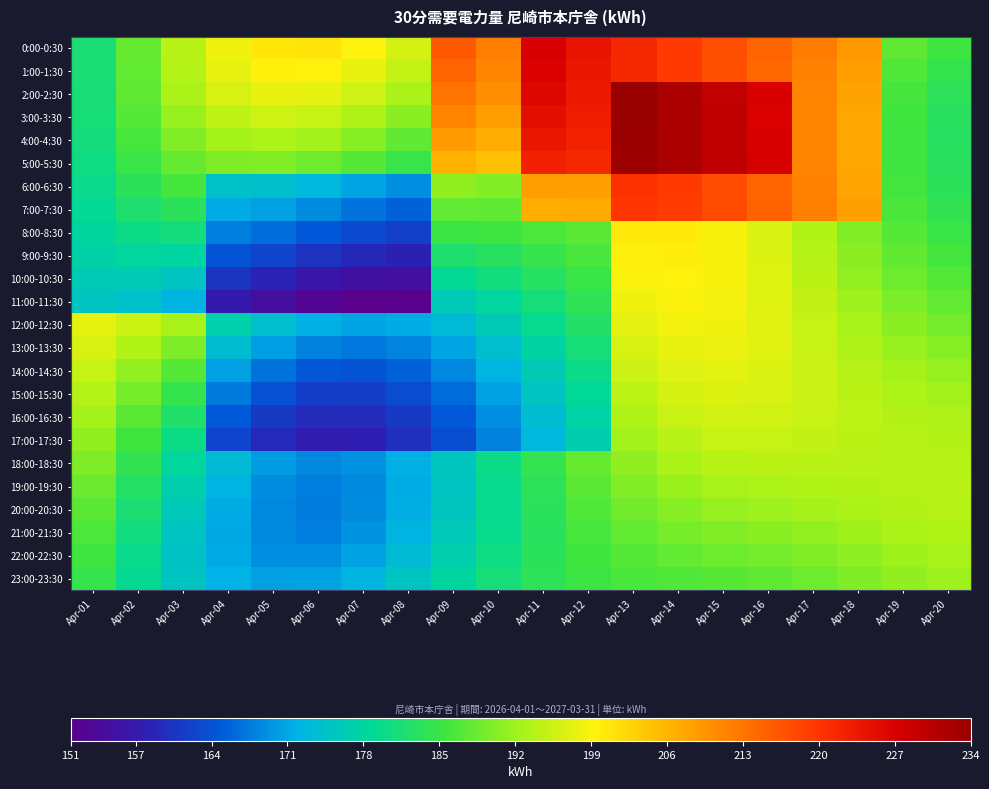

Reading left to right, list all the values displayed in this chart.

0:00-0:30: Apr-01=181.5	Apr-02=188.2	Apr-03=194.1	Apr-04=198.3	Apr-05=200.6	Apr-06=200.8	Apr-07=199.2	Apr-08=196.2	Apr-09=216.0	Apr-10=212.1	Apr-11=227.3	Apr-12=224.2	Apr-13=221.6	Apr-14=219.3	Apr-15=217.1	Apr-16=214.8	Apr-17=212.1	Apr-18=209.3	Apr-19=187.7	Apr-20=185.5
1:00-1:30: Apr-01=181.5	Apr-02=188.1	Apr-03=193.6	Apr-04=197.6	Apr-05=199.5	Apr-06=199.4	Apr-07=197.7	Apr-08=194.8	Apr-09=214.8	Apr-10=211.2	Apr-11=226.7	Apr-12=223.9	Apr-13=221.6	Apr-14=219.4	Apr-15=217.1	Apr-16=214.5	Apr-17=211.6	Apr-18=208.5	Apr-19=186.7	Apr-20=184.4
2:00-2:30: Apr-01=181.4	Apr-02=187.7	Apr-03=192.8	Apr-04=196.3	Apr-05=197.8	Apr-06=197.5	Apr-07=195.7	Apr-08=192.9	Apr-09=213.2	Apr-10=210.0	Apr-11=226.0	Apr-12=223.6	Apr-13=234.0	Apr-14=231.9	Apr-15=229.6	Apr-16=226.9	Apr-17=211.2	Apr-18=207.9	Apr-19=186.0	Apr-20=183.7
3:00-3:30: Apr-01=181.2	Apr-02=187.0	Apr-03=191.6	Apr-04=194.6	Apr-05=195.7	Apr-06=195.1	Apr-07=193.2	Apr-08=190.6	Apr-09=211.2	Apr-10=208.5	Apr-11=225.0	Apr-12=223.1	Apr-13=233.8	Apr-14=231.9	Apr-15=229.7	Apr-16=226.9	Apr-17=211.0	Apr-18=207.6	Apr-19=185.6	Apr-20=183.2
4:00-4:30: Apr-01=180.8	Apr-02=186.1	Apr-03=190.1	Apr-04=192.4	Apr-05=193.0	Apr-06=192.2	Apr-07=190.3	Apr-08=187.9	Apr-09=208.9	Apr-10=206.8	Apr-11=223.9	Apr-12=222.4	Apr-13=233.6	Apr-14=231.9	Apr-15=229.8	Apr-16=226.9	Apr-17=211.0	Apr-18=207.4	Apr-19=185.4	Apr-20=183.0
5:00-5:30: Apr-01=180.4	Apr-02=184.9	Apr-03=188.2	Apr-04=189.8	Apr-05=190.0	Apr-06=188.9	Apr-07=187.0	Apr-08=184.9	Apr-09=206.4	Apr-10=204.8	Apr-11=222.5	Apr-12=221.7	Apr-13=233.3	Apr-14=231.9	Apr-15=229.9	Apr-16=227.0	Apr-17=211.1	Apr-18=207.5	Apr-19=185.5	Apr-20=183.2
6:00-6:30: Apr-01=179.8	Apr-02=183.5	Apr-03=186.0	Apr-04=174.4	Apr-05=174.0	Apr-06=172.7	Apr-07=170.9	Apr-08=169.0	Apr-09=191.1	Apr-10=190.2	Apr-11=208.5	Apr-12=208.2	Apr-13=220.3	Apr-14=219.3	Apr-15=217.4	Apr-16=214.7	Apr-17=211.4	Apr-18=207.8	Apr-19=185.8	Apr-20=183.5
7:00-7:30: Apr-01=179.0	Apr-02=181.9	Apr-03=183.5	Apr-04=171.2	Apr-05=170.3	Apr-06=168.8	Apr-07=167.0	Apr-08=165.5	Apr-09=188.1	Apr-10=187.9	Apr-11=206.9	Apr-12=207.2	Apr-13=219.8	Apr-14=219.1	Apr-15=217.5	Apr-16=215.0	Apr-17=211.7	Apr-18=208.2	Apr-19=186.3	Apr-20=184.1
8:00-8:30: Apr-01=178.2	Apr-02=180.2	Apr-03=180.9	Apr-04=167.8	Apr-05=166.4	Apr-06=164.7	Apr-07=163.0	Apr-08=161.9	Apr-09=185.1	Apr-10=185.5	Apr-11=186.4	Apr-12=187.4	Apr-13=200.4	Apr-14=200.1	Apr-15=198.8	Apr-16=196.4	Apr-17=193.3	Apr-18=190.0	Apr-19=187.0	Apr-20=184.9
9:00-9:30: Apr-01=177.3	Apr-02=178.3	Apr-03=178.1	Apr-04=164.3	Apr-05=162.4	Apr-06=160.5	Apr-07=159.0	Apr-08=158.2	Apr-09=182.0	Apr-10=183.1	Apr-11=184.7	Apr-12=186.2	Apr-13=199.8	Apr-14=199.8	Apr-15=198.8	Apr-16=196.6	Apr-17=193.8	Apr-18=190.6	Apr-19=187.9	Apr-20=185.9
10:00-10:30: Apr-01=176.3	Apr-02=176.3	Apr-03=175.1	Apr-04=160.7	Apr-05=158.3	Apr-06=156.3	Apr-07=154.9	Apr-08=154.6	Apr-09=178.9	Apr-10=180.7	Apr-11=182.9	Apr-12=185.0	Apr-13=199.0	Apr-14=199.5	Apr-15=198.7	Apr-16=196.8	Apr-17=194.2	Apr-18=191.3	Apr-19=188.8	Apr-20=187.0
11:00-11:30: Apr-01=175.2	Apr-02=174.2	Apr-03=172.2	Apr-04=157.0	Apr-05=154.3	Apr-06=152.2	Apr-07=151.0	Apr-08=151.1	Apr-09=176.0	Apr-10=178.3	Apr-11=181.1	Apr-12=183.7	Apr-13=198.2	Apr-14=199.0	Apr-15=198.5	Apr-16=197.0	Apr-17=194.6	Apr-18=192.0	Apr-19=189.7	Apr-20=188.1
12:00-12:30: Apr-01=197.5	Apr-02=195.6	Apr-03=192.7	Apr-04=177.0	Apr-05=173.9	Apr-06=171.7	Apr-07=170.8	Apr-08=171.3	Apr-09=173.2	Apr-10=176.1	Apr-11=179.4	Apr-12=182.5	Apr-13=197.3	Apr-14=198.4	Apr-15=198.3	Apr-16=197.0	Apr-17=195.0	Apr-18=192.7	Apr-19=190.7	Apr-20=189.2
13:00-13:30: Apr-01=196.2	Apr-02=193.4	Apr-03=189.9	Apr-04=173.6	Apr-05=170.3	Apr-06=168.0	Apr-07=167.3	Apr-08=168.3	Apr-09=170.6	Apr-10=174.0	Apr-11=177.8	Apr-12=181.2	Apr-13=196.4	Apr-14=197.8	Apr-15=197.9	Apr-16=196.9	Apr-17=195.2	Apr-18=193.3	Apr-19=191.6	Apr-20=190.3
14:00-14:30: Apr-01=195.0	Apr-02=191.4	Apr-03=187.1	Apr-04=170.4	Apr-05=166.9	Apr-06=164.7	Apr-07=164.2	Apr-08=165.5	Apr-09=168.3	Apr-10=172.1	Apr-11=176.2	Apr-12=180.0	Apr-13=195.4	Apr-14=197.0	Apr-15=197.4	Apr-16=196.7	Apr-17=195.3	Apr-18=193.8	Apr-19=192.4	Apr-20=191.4
15:00-15:30: Apr-01=193.7	Apr-02=189.3	Apr-03=184.5	Apr-04=167.4	Apr-05=163.8	Apr-06=161.8	Apr-07=161.6	Apr-08=163.2	Apr-09=166.4	Apr-10=170.5	Apr-11=174.9	Apr-12=178.8	Apr-13=194.3	Apr-14=196.1	Apr-15=196.7	Apr-16=196.3	Apr-17=195.3	Apr-18=194.1	Apr-19=193.1	Apr-20=192.3
16:00-16:30: Apr-01=192.4	Apr-02=187.4	Apr-03=182.2	Apr-04=164.9	Apr-05=161.2	Apr-06=159.3	Apr-07=159.4	Apr-08=161.4	Apr-09=164.8	Apr-10=169.1	Apr-11=173.6	Apr-12=177.7	Apr-13=193.3	Apr-14=195.2	Apr-15=195.9	Apr-16=195.8	Apr-17=195.1	Apr-18=194.3	Apr-19=193.6	Apr-20=193.0
17:00-17:30: Apr-01=191.1	Apr-02=185.7	Apr-03=180.1	Apr-04=162.7	Apr-05=159.1	Apr-06=157.4	Apr-07=157.7	Apr-08=160.0	Apr-09=163.6	Apr-10=168.1	Apr-11=172.6	Apr-12=176.6	Apr-13=192.2	Apr-14=194.1	Apr-15=195.0	Apr-16=195.0	Apr-17=194.7	Apr-18=194.3	Apr-19=193.9	Apr-20=193.6
18:00-18:30: Apr-01=189.8	Apr-02=184.1	Apr-03=178.3	Apr-04=173.4	Apr-05=170.0	Apr-06=168.6	Apr-07=169.2	Apr-08=171.6	Apr-09=175.4	Apr-10=179.9	Apr-11=184.3	Apr-12=188.2	Apr-13=191.1	Apr-14=193.0	Apr-15=193.9	Apr-16=194.2	Apr-17=194.1	Apr-18=194.0	Apr-19=194.0	Apr-20=193.9
19:00-19:30: Apr-01=188.6	Apr-02=182.7	Apr-03=176.9	Apr-04=172.1	Apr-05=169.0	Apr-06=167.8	Apr-07=168.7	Apr-08=171.3	Apr-09=175.1	Apr-10=179.5	Apr-11=183.7	Apr-12=187.4	Apr-13=190.1	Apr-14=191.8	Apr-15=192.7	Apr-16=193.1	Apr-17=193.4	Apr-18=193.6	Apr-19=193.9	Apr-20=194.0
20:00-20:30: Apr-01=187.4	Apr-02=181.5	Apr-03=175.8	Apr-04=171.3	Apr-05=168.5	Apr-06=167.6	Apr-07=168.7	Apr-08=171.5	Apr-09=175.2	Apr-10=179.4	Apr-11=183.4	Apr-12=186.6	Apr-13=189.0	Apr-14=190.5	Apr-15=191.4	Apr-16=191.9	Apr-17=192.4	Apr-18=192.9	Apr-19=193.5	Apr-20=193.8
21:00-21:30: Apr-01=186.4	Apr-02=180.5	Apr-03=175.1	Apr-04=171.0	Apr-05=168.5	Apr-06=168.0	Apr-07=169.4	Apr-08=172.2	Apr-09=175.8	Apr-10=179.7	Apr-11=183.2	Apr-12=186.0	Apr-13=188.0	Apr-14=189.3	Apr-15=190.0	Apr-16=190.6	Apr-17=191.3	Apr-18=192.1	Apr-19=192.9	Apr-20=193.4
22:00-22:30: Apr-01=185.4	Apr-02=179.8	Apr-03=174.8	Apr-04=171.1	Apr-05=169.1	Apr-06=169.0	Apr-07=170.6	Apr-08=173.4	Apr-09=176.8	Apr-10=180.3	Apr-11=183.3	Apr-12=185.6	Apr-13=187.1	Apr-14=188.0	Apr-15=188.6	Apr-16=189.2	Apr-17=190.0	Apr-18=191.0	Apr-19=192.1	Apr-20=192.8
23:00-23:30: Apr-01=184.5	Apr-02=179.4	Apr-03=174.9	Apr-04=171.8	Apr-05=170.3	Apr-06=170.6	Apr-07=172.3	Apr-08=175.1	Apr-09=178.2	Apr-10=181.2	Apr-11=183.6	Apr-12=185.3	Apr-13=186.3	Apr-14=186.8	Apr-15=187.2	Apr-16=187.7	Apr-17=188.6	Apr-18=189.8	Apr-19=191.1	Apr-20=192.0